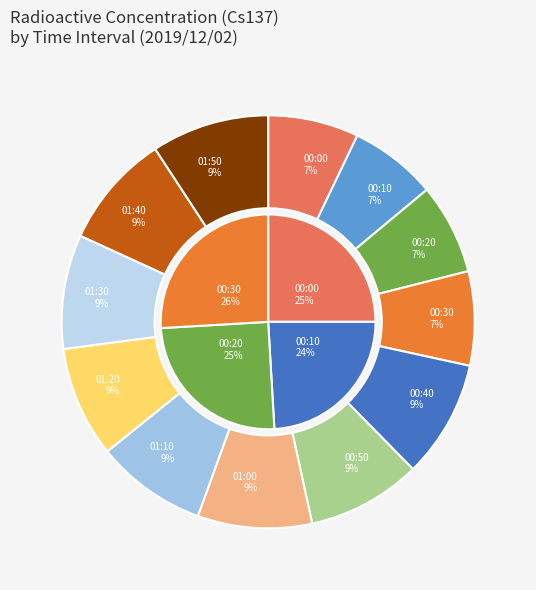

Which category has the biggest portion of the pie?

00:40